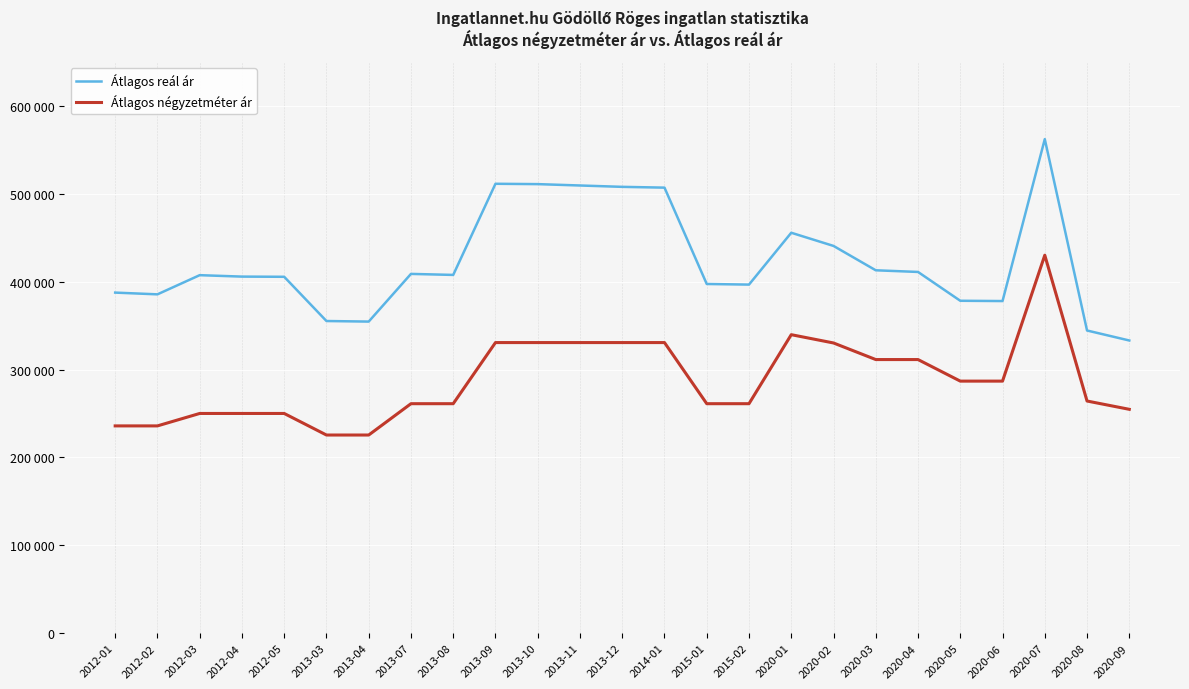

What is the average value of the Átlagos reál ár series?

422928